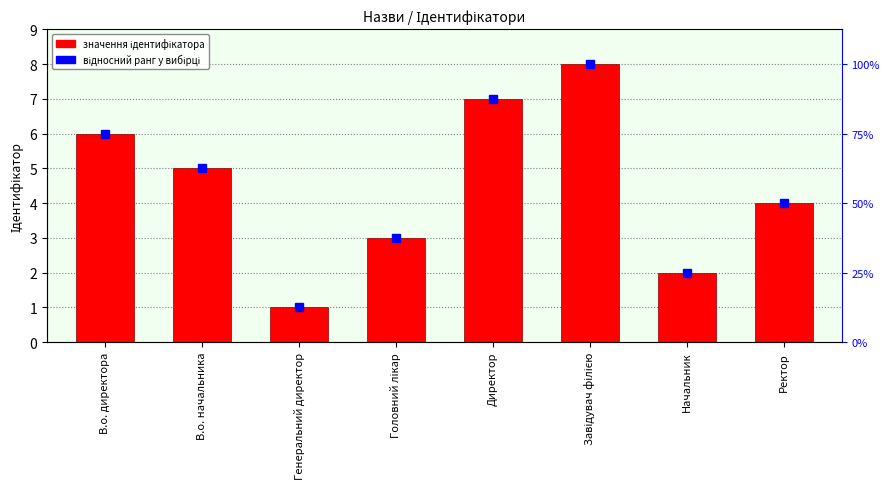

The chart shows a value of 5 at В.о. начальника. True or false?

True